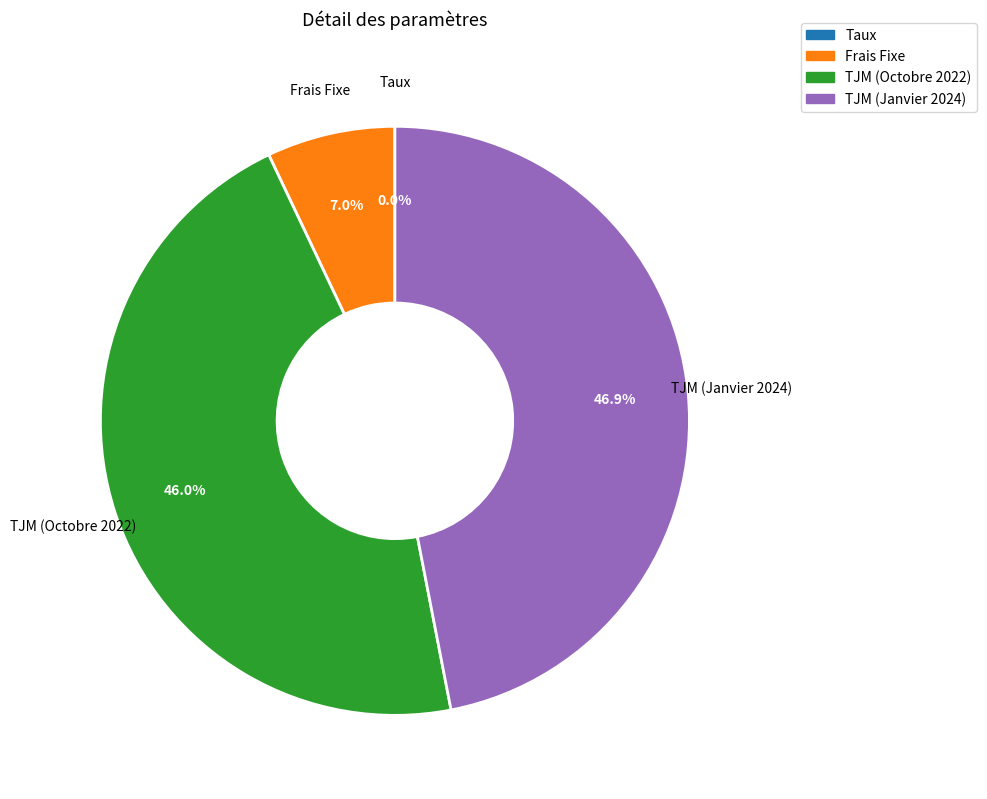

Is TJM (Janvier 2024) the majority of the pie?

No